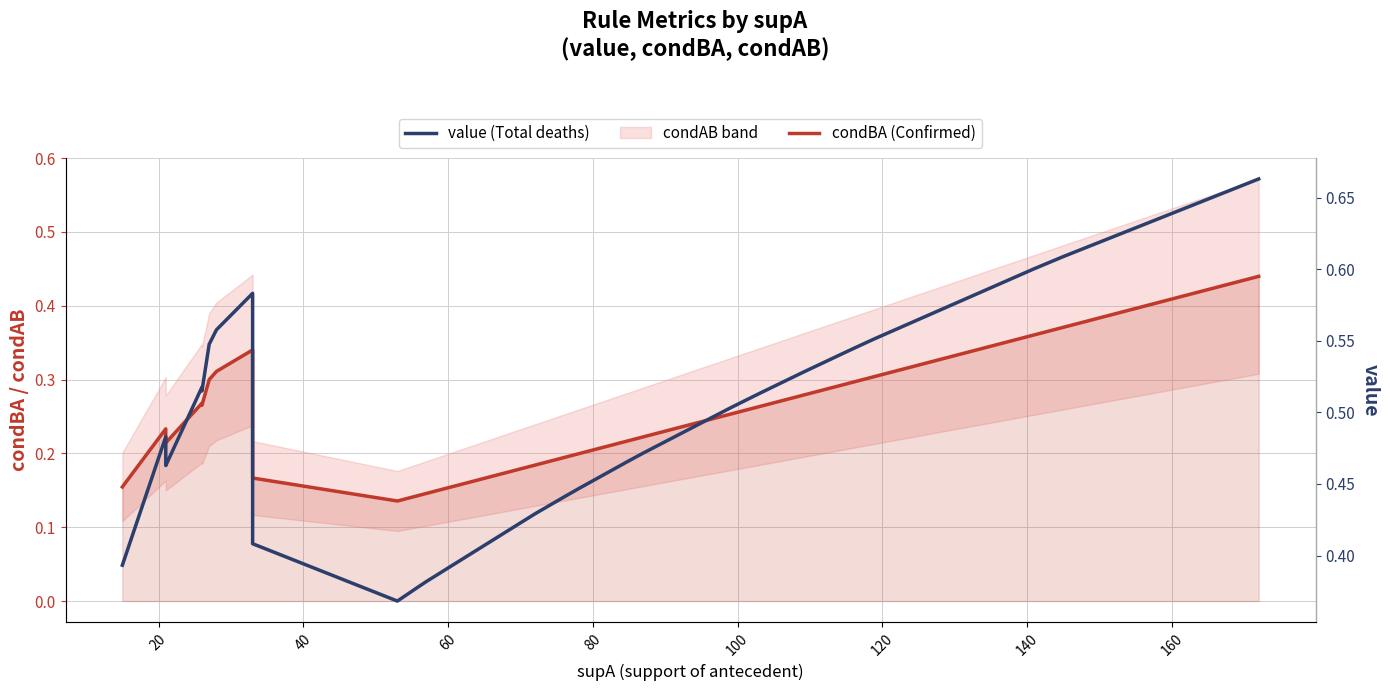

True or false: condBA (Confirmed) and value (Total deaths) cross at least once.

False